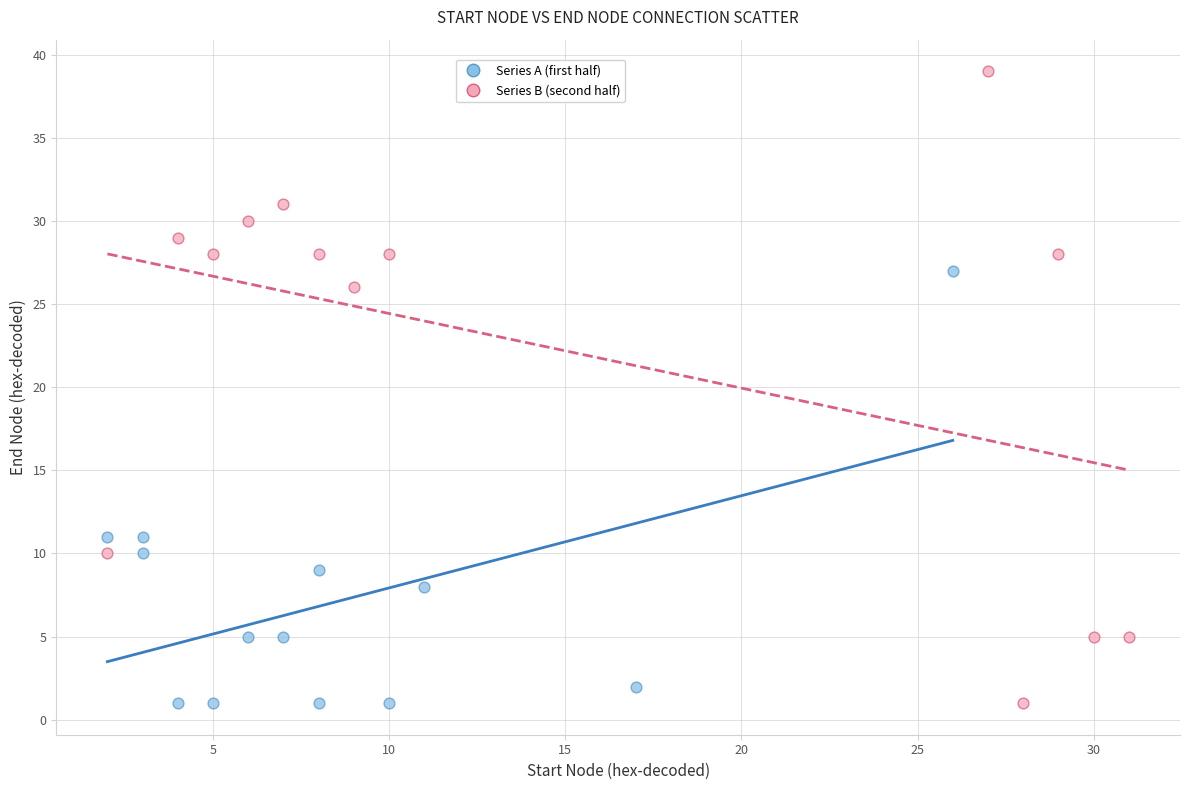

Which series has the widest spread of Y values?

Series B (second half)